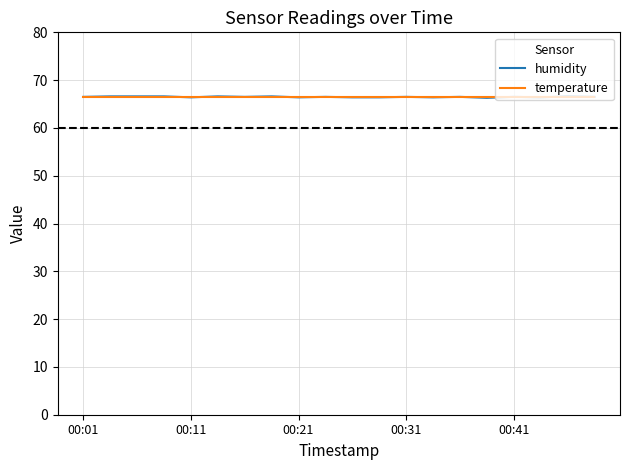

Which series has the widest spread of values?

humidity